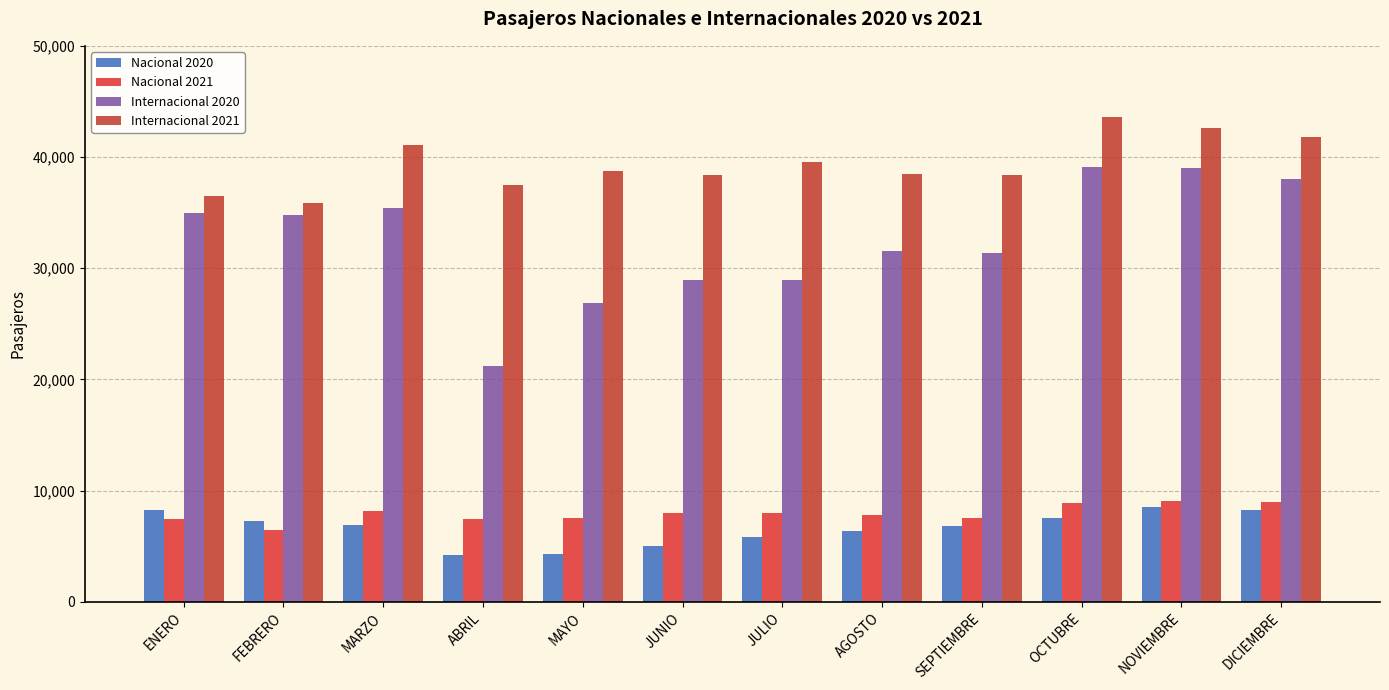

True or false: Internacional 2020 has a value of 11321.3 at MAYO.

False